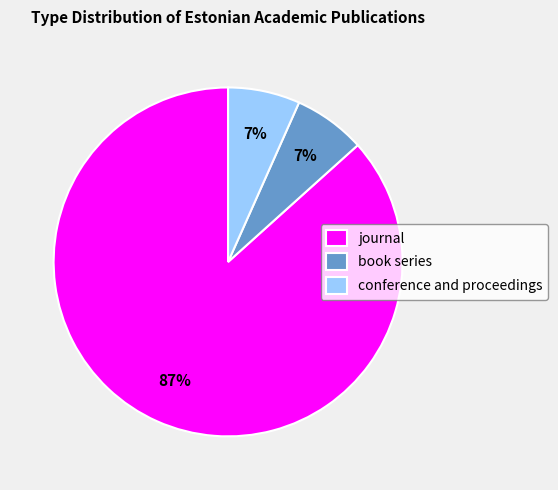

Count the number of slices in the pie.

3